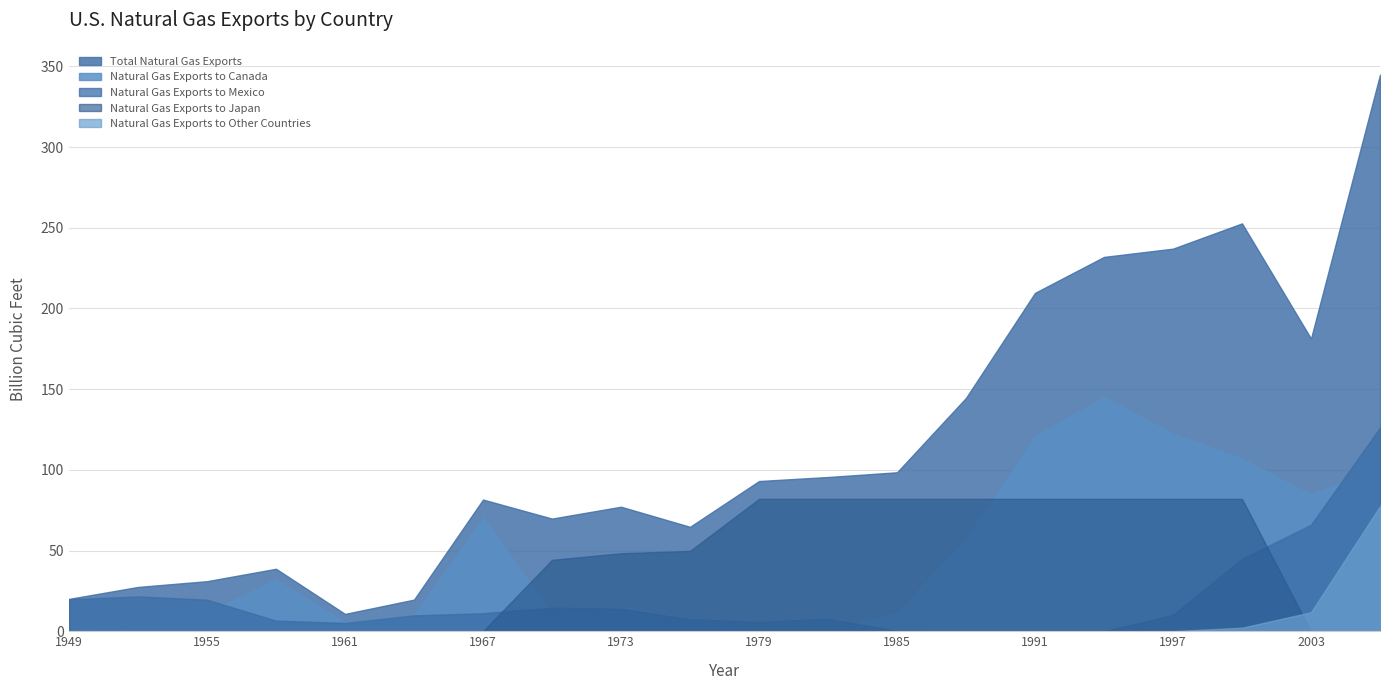

At how many categories does at least one series exceed 95?

9